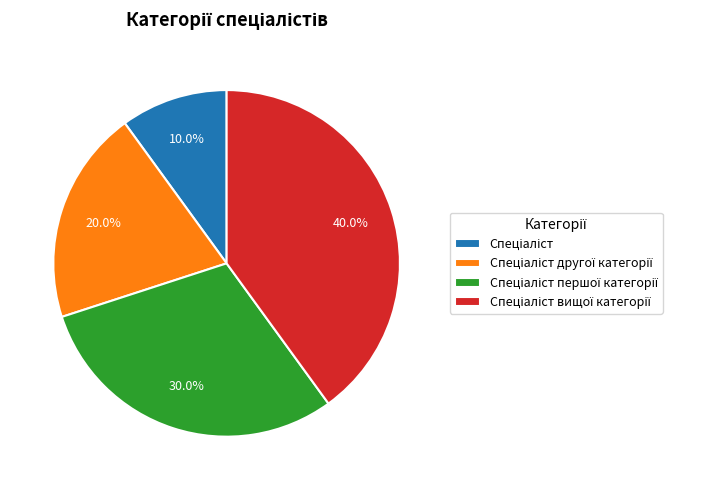

Is there any slice that represents more than half of the pie?

No